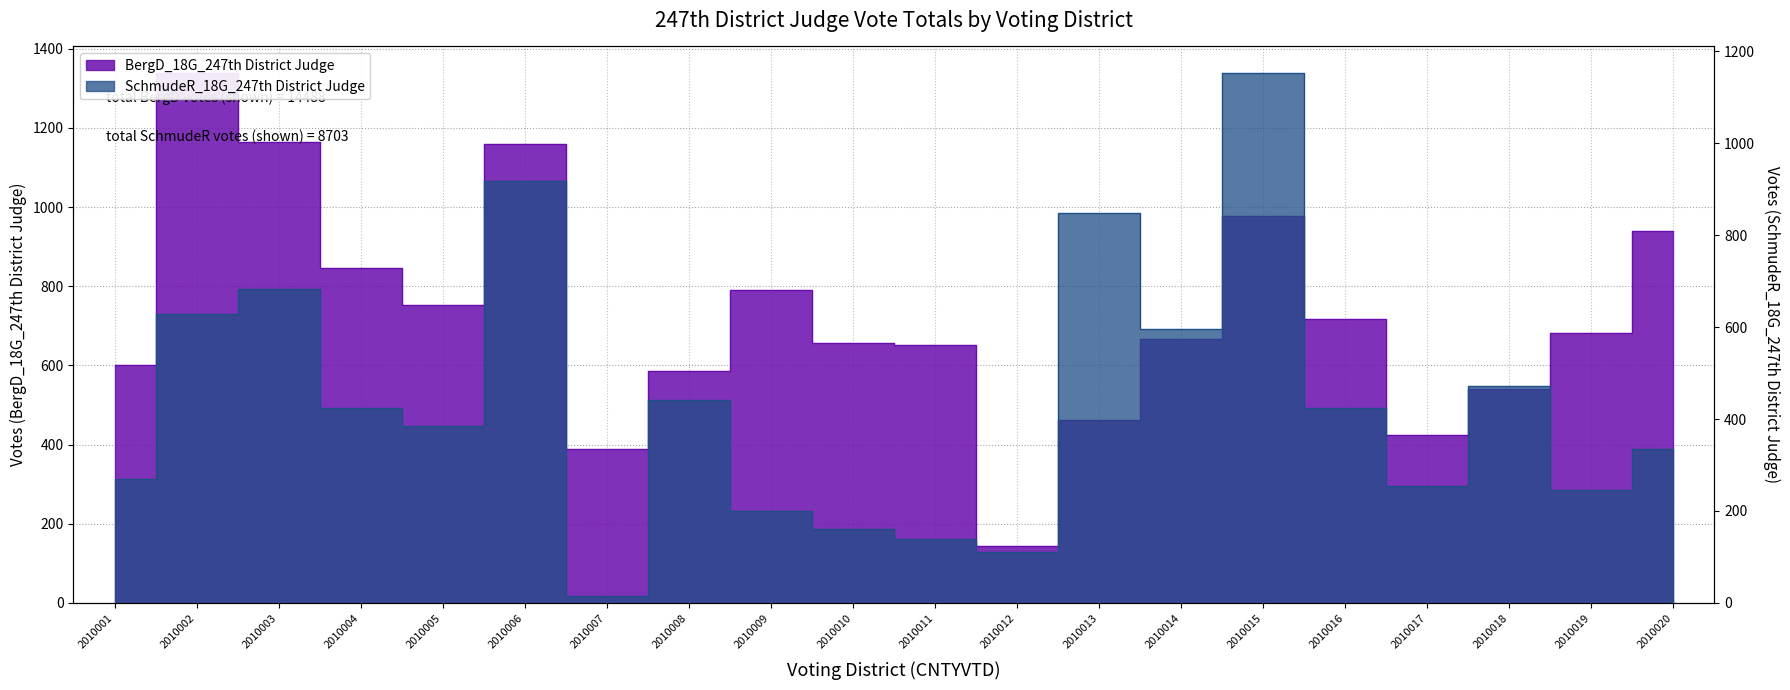

Count the number of data series in this chart.

2